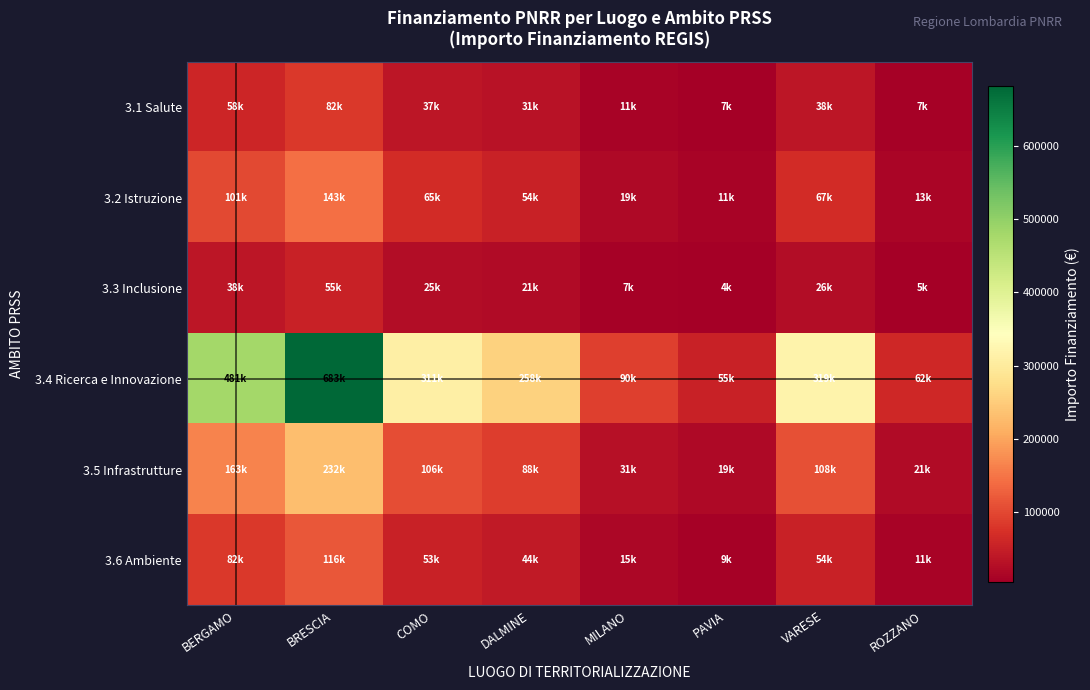

Reading left to right, extract all data points from this chart.

3.1 Salute: BERGAMO=57694.7	BRESCIA=81900.3	COMO=37336.4	DALMINE=31006.4	MILANO=10832.2	PAVIA=6549.3	VARESE=38288.4	ROZZANO=7447.5
3.2 Istruzione: BERGAMO=100965.7	BRESCIA=143325.5	COMO=65338.8	DALMINE=54261.2	MILANO=18956.4	PAVIA=11461.3	VARESE=67004.7	ROZZANO=13033.1
3.3 Inclusione: BERGAMO=38463.1	BRESCIA=54600.2	COMO=24891.0	DALMINE=20670.9	MILANO=7221.5	PAVIA=4366.2	VARESE=25525.6	ROZZANO=4965.0
3.4 Ricerca e Innovazione: BERGAMO=480788.9	BRESCIA=682502.5	COMO=311137.0	DALMINE=258386.7	MILANO=90268.6	PAVIA=54577.6	VARESE=319070.1	ROZZANO=62062.4
3.5 Infrastrutture: BERGAMO=163468.2	BRESCIA=232050.8	COMO=105786.6	DALMINE=87851.5	MILANO=30691.3	PAVIA=18556.4	VARESE=108483.9	ROZZANO=21101.2
3.6 Ambiente: BERGAMO=81734.1	BRESCIA=116025.4	COMO=52893.3	DALMINE=43925.7	MILANO=15345.7	PAVIA=9278.2	VARESE=54241.9	ROZZANO=10550.6